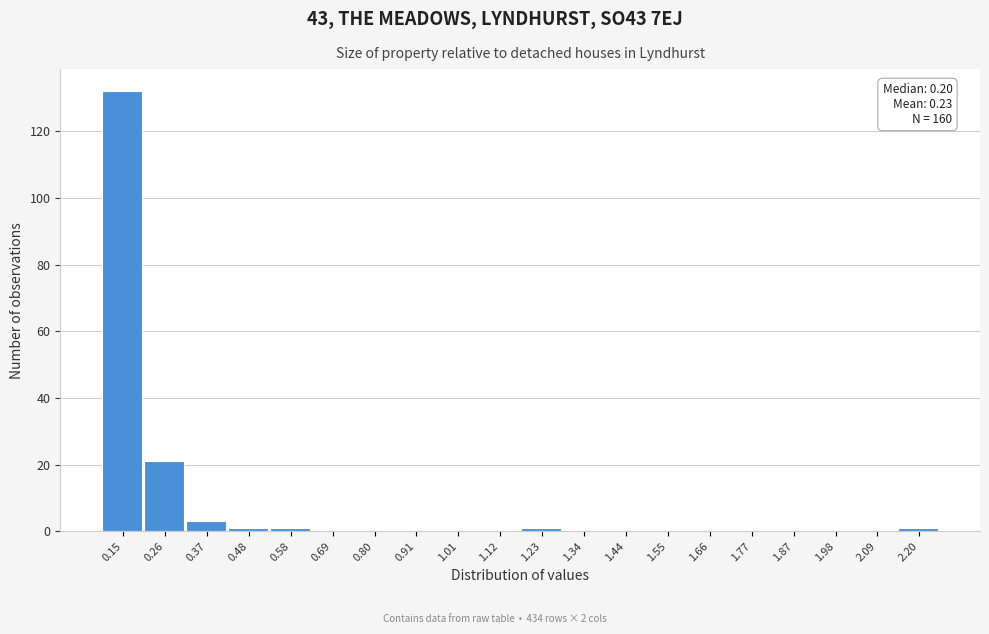

Which range on the x-axis has the tallest bar?

0.10 to 0.20